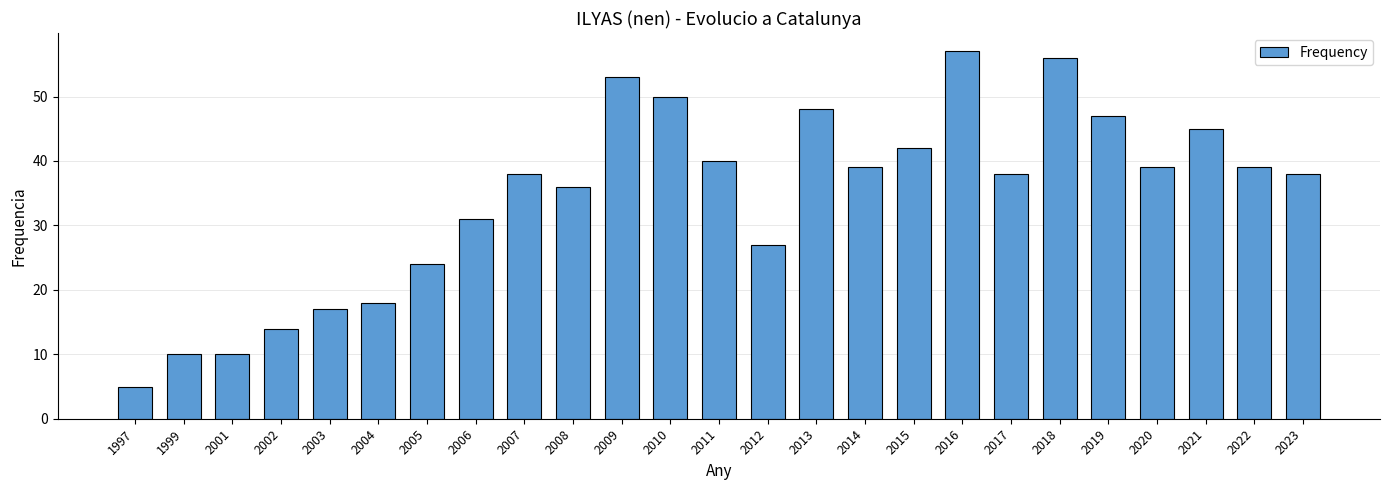

What is the difference between the second highest and second lowest values?

46